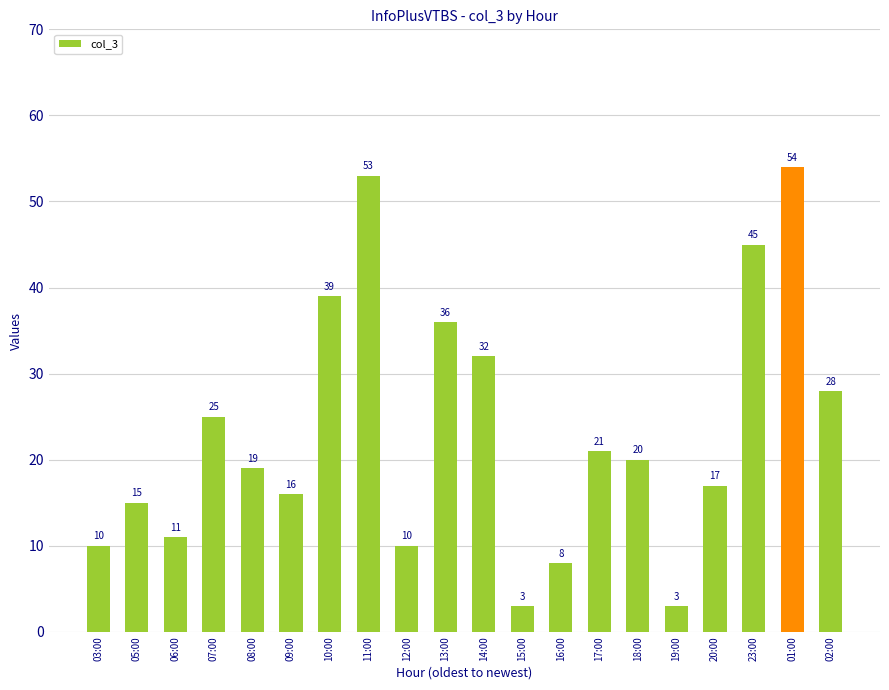

Is it true that the value at 09:00 is 8?

False